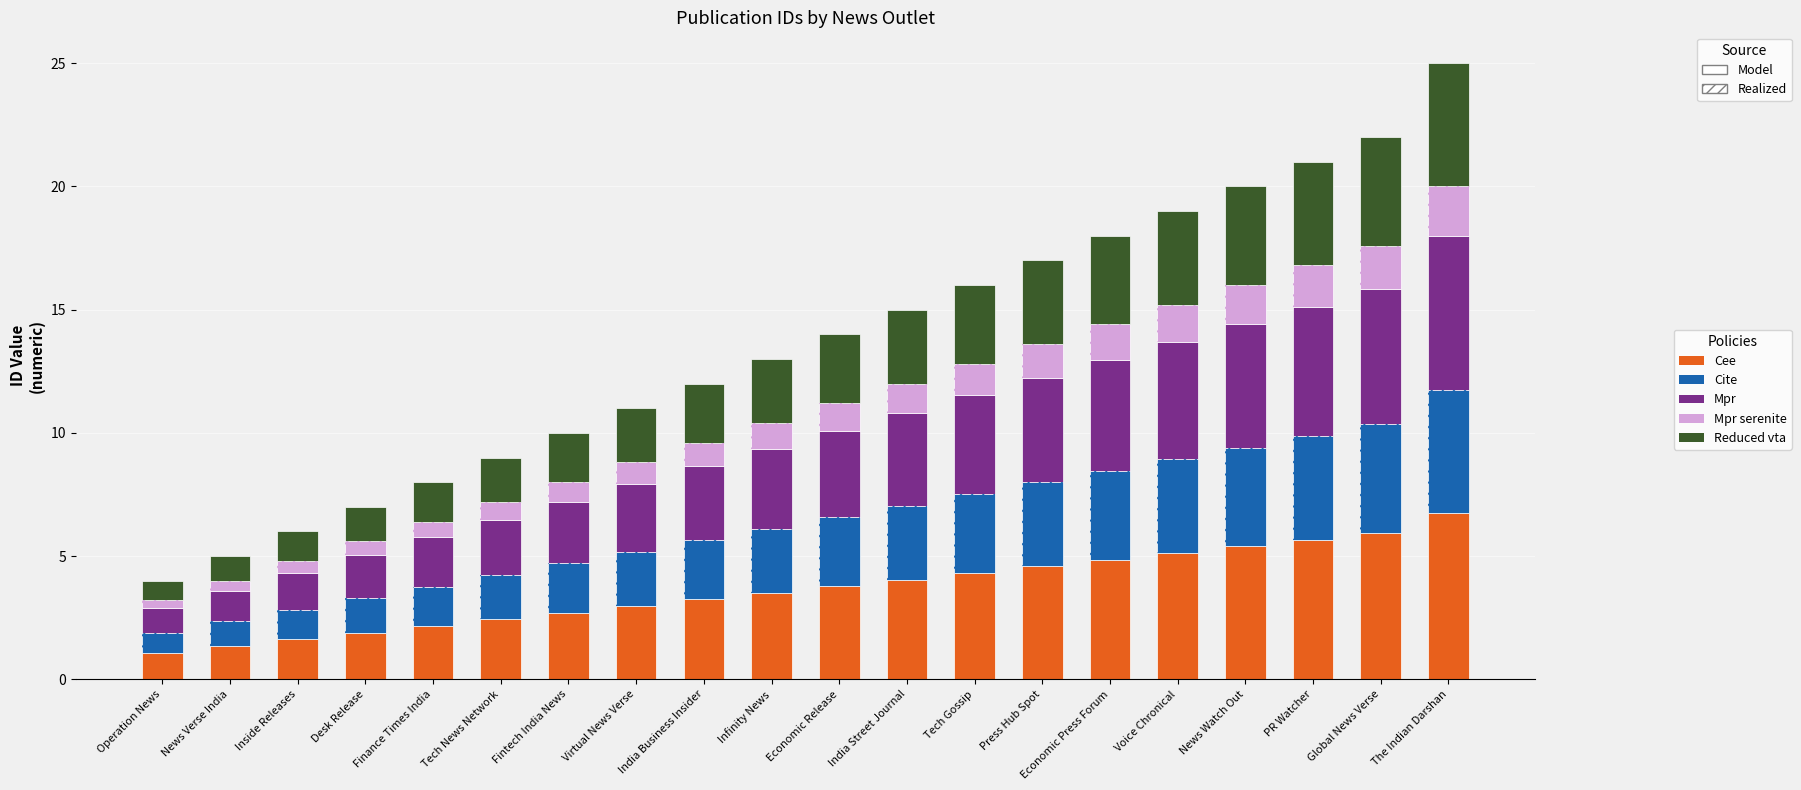

At how many categories does at least one series exceed 1?

20